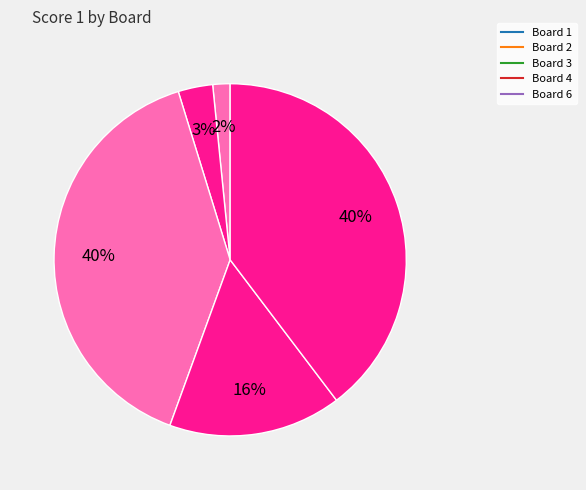

Which category has the biggest portion of the pie?

Board 3